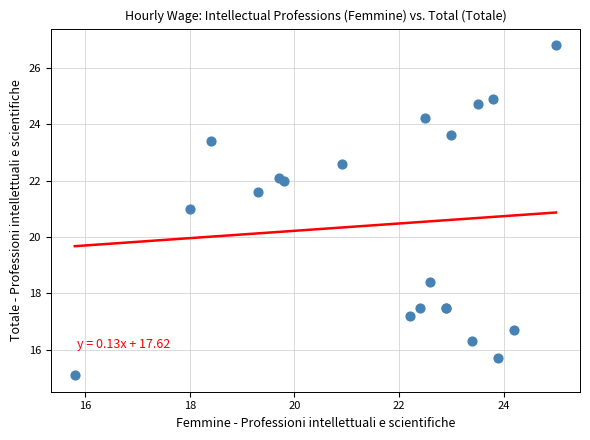

What Y value in the scatter plot is closest to 20?

21.0